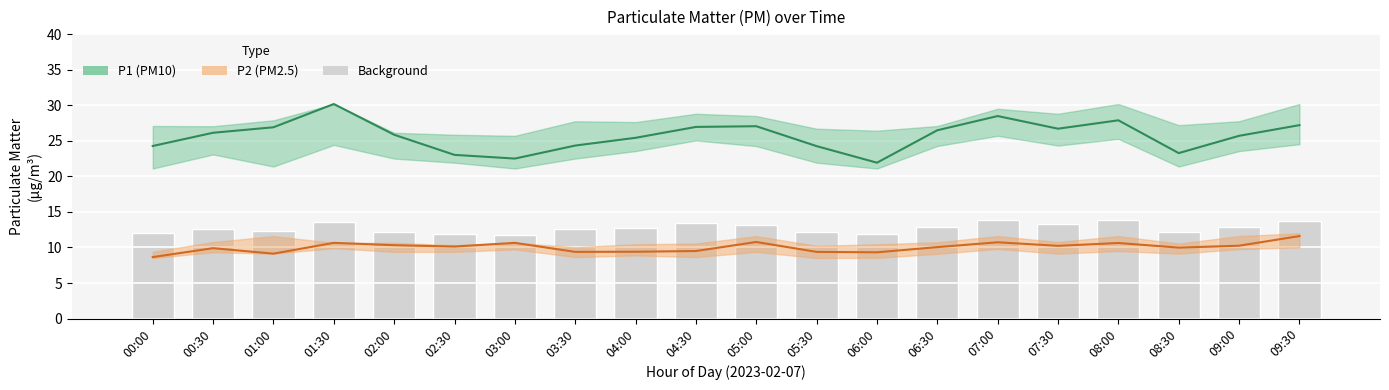

How many groups of bars are there?

20